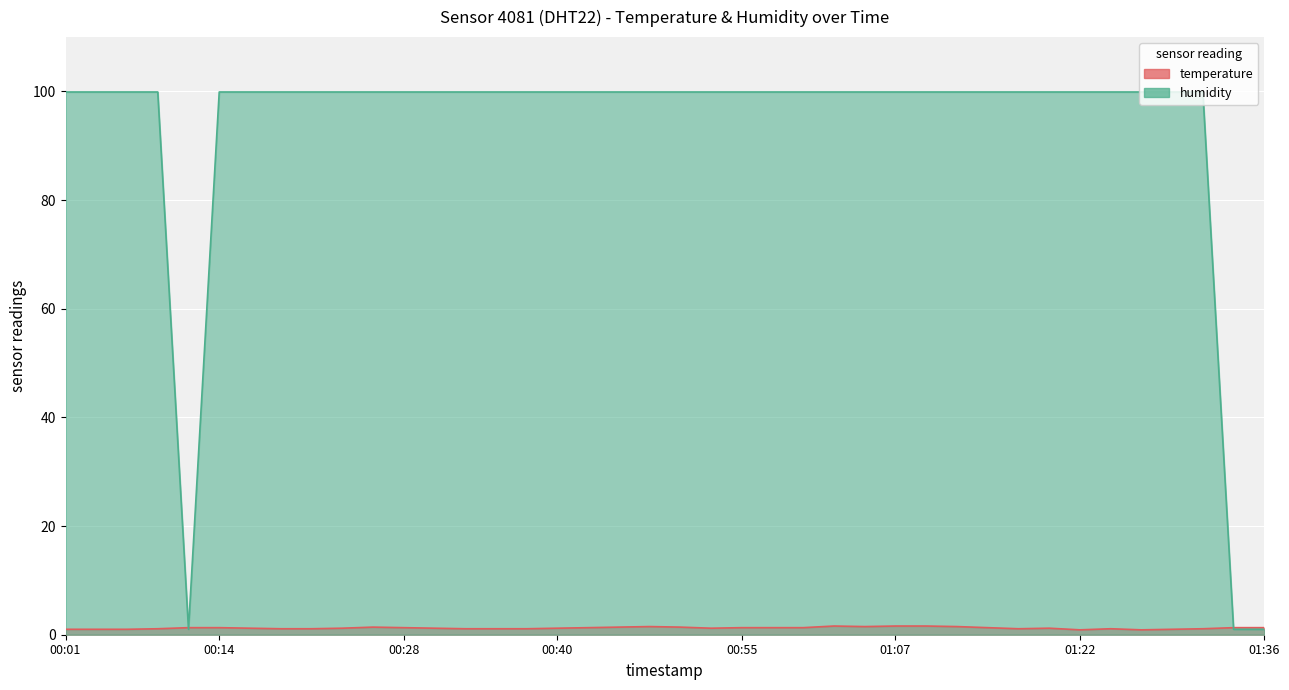

What is the label of the 33rd point from the left?

01:19